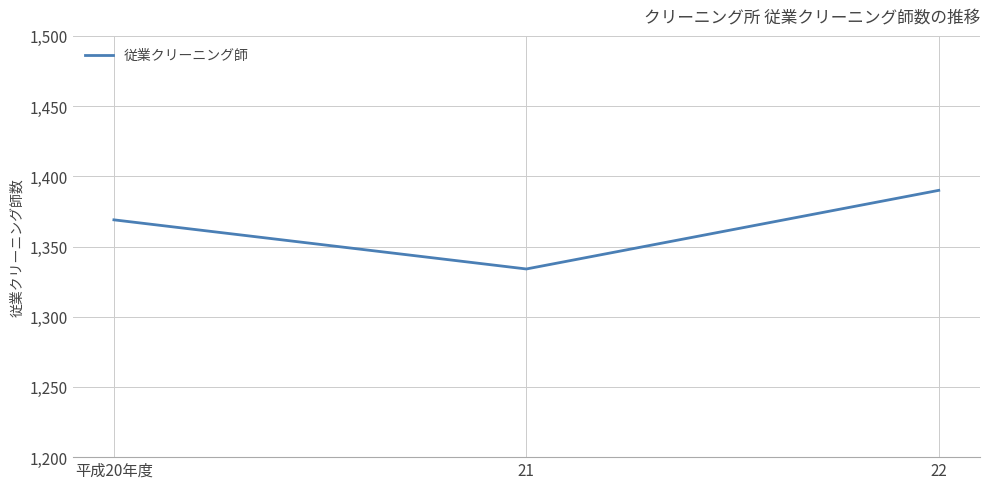

Which category has the highest value across all series?

22